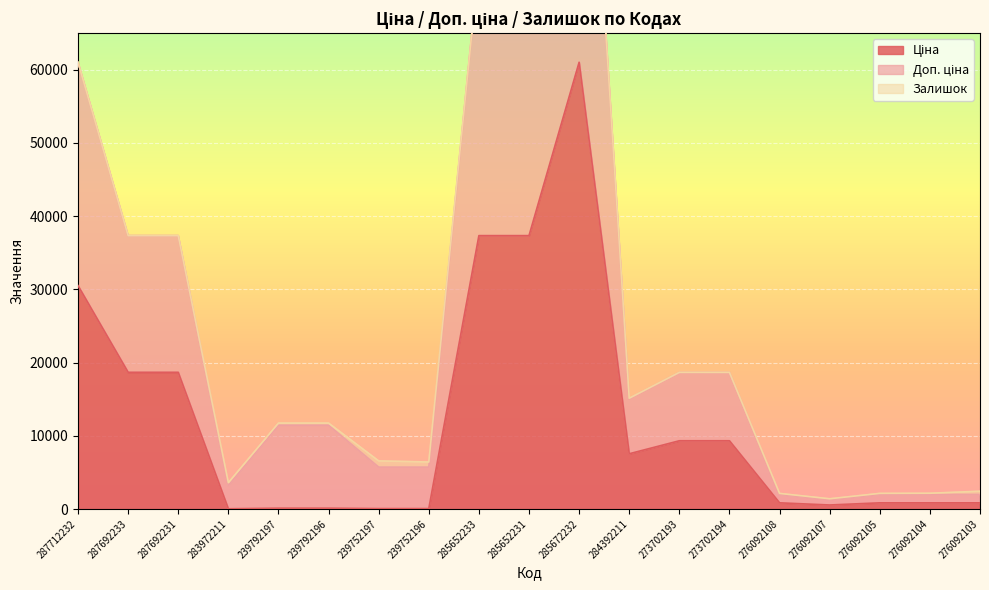

Count the number of categories in the chart.

19